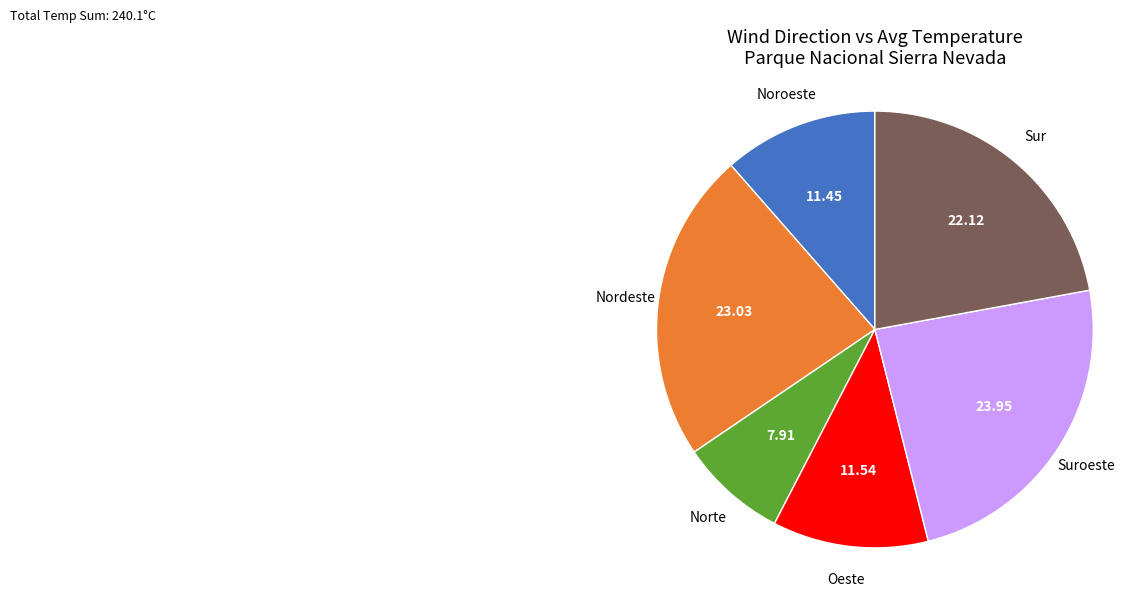

Which category has the biggest portion of the pie?

Suroeste